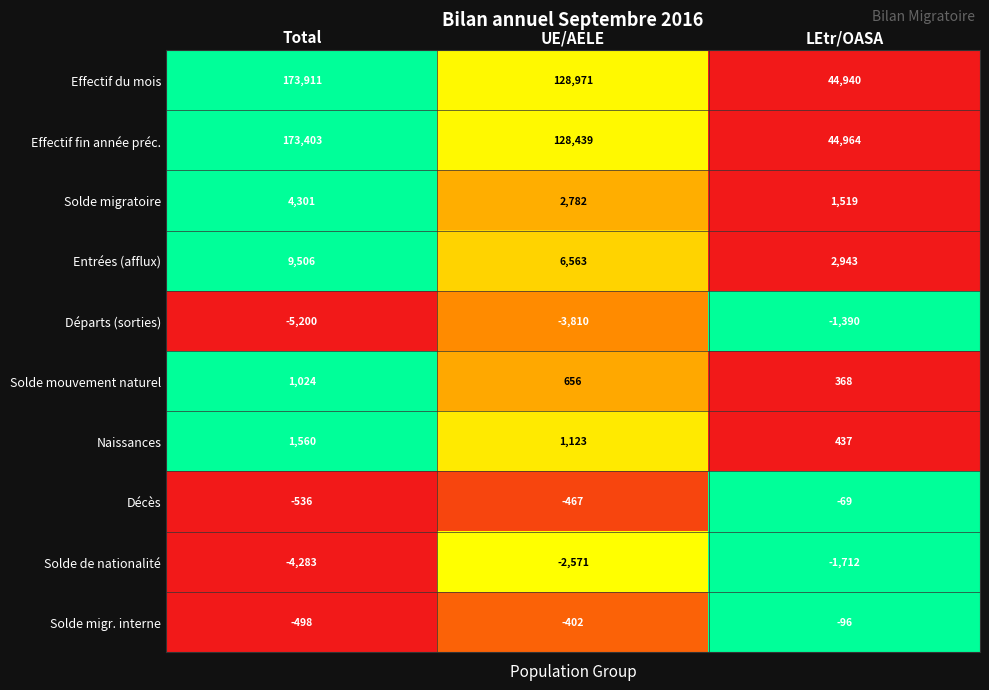

Which series has the largest range (max minus min)?

Effectif du mois